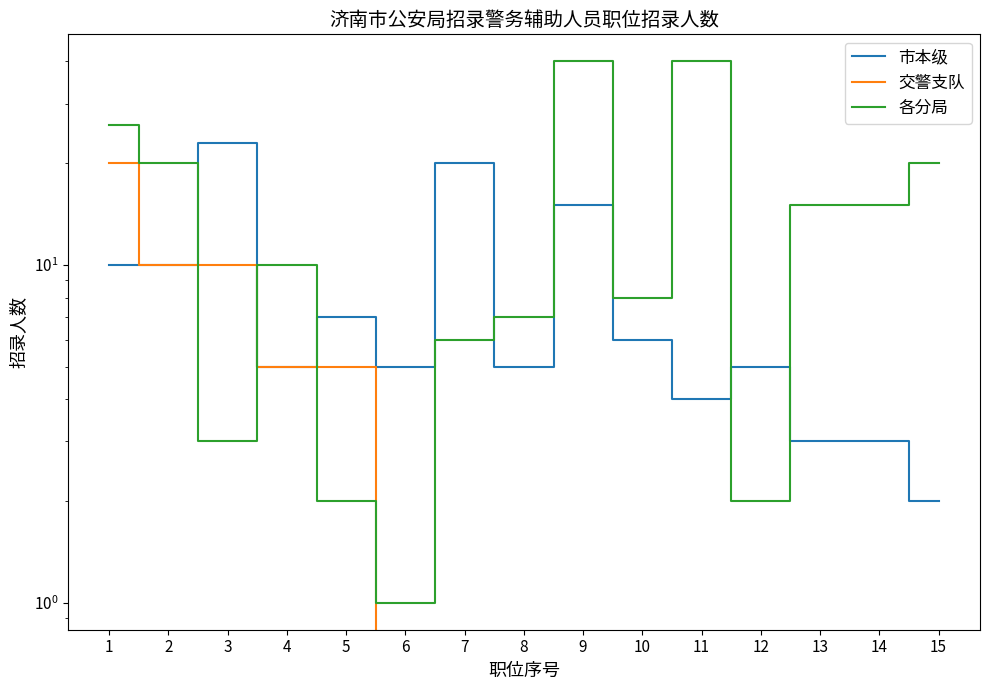

Which category has the lowest value in the 交警支队 series?

6